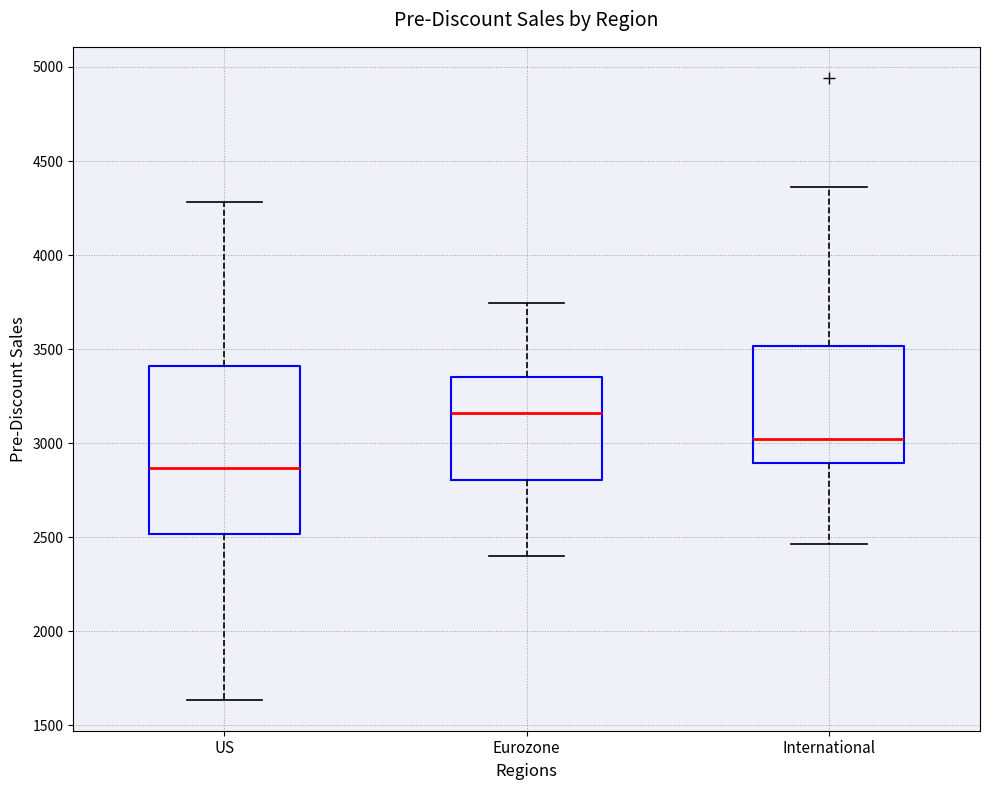

Reading left to right, read every box against the y-axis: the position of its median line, the range the box covers, and the ends of its whiskers. The values are not printed on the chart, so give them approximately, as read against the axis.

US: median 2850, box 2500 to 3400, whiskers 1650 to 4300
Eurozone: median 3150, box 2800 to 3350, whiskers 2400 to 3750
International: median 3000, box 2900 to 3500, whiskers 2450 to 4350